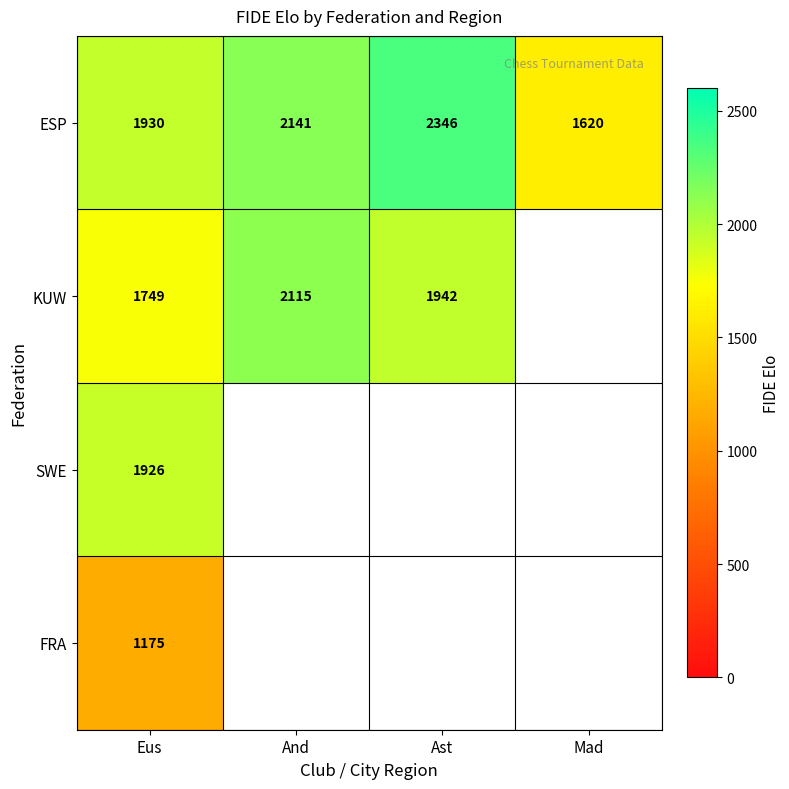

Is the value of KUW at Ast greater than the value of SWE at Eus?

Yes